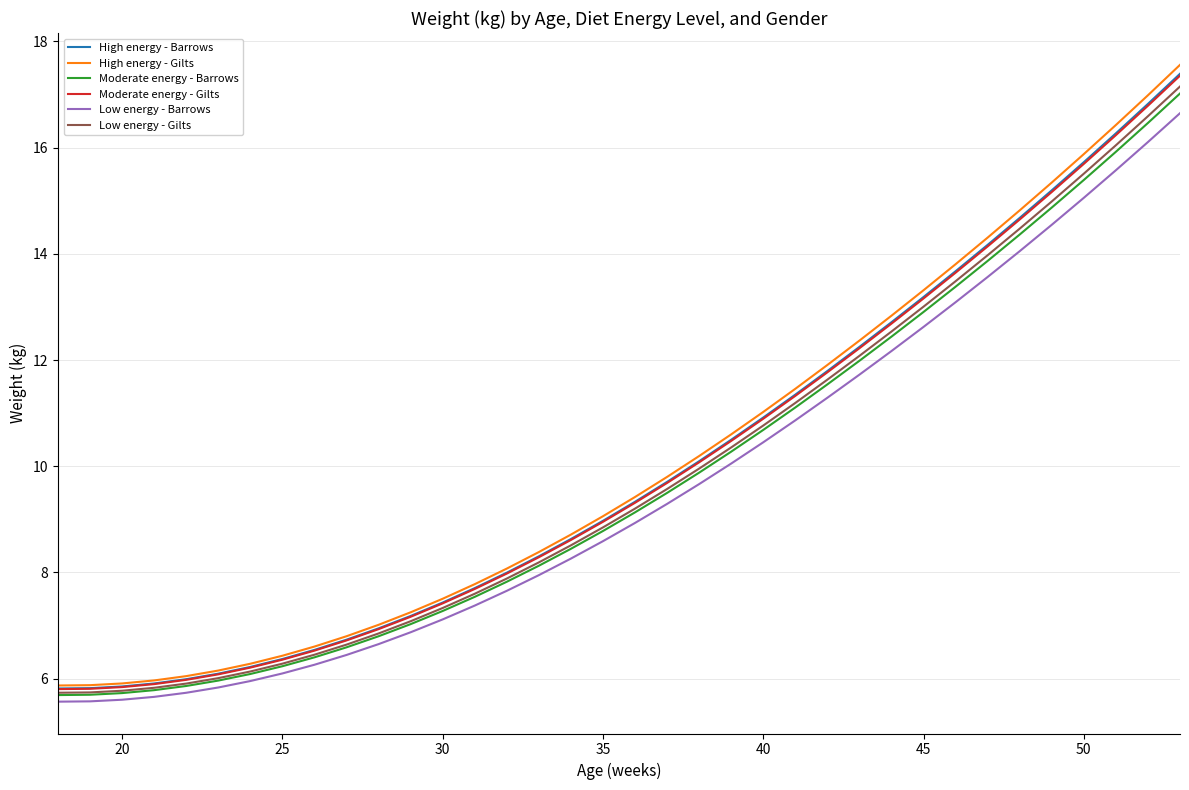

Does the chart display data point markers on the line(s)?

No